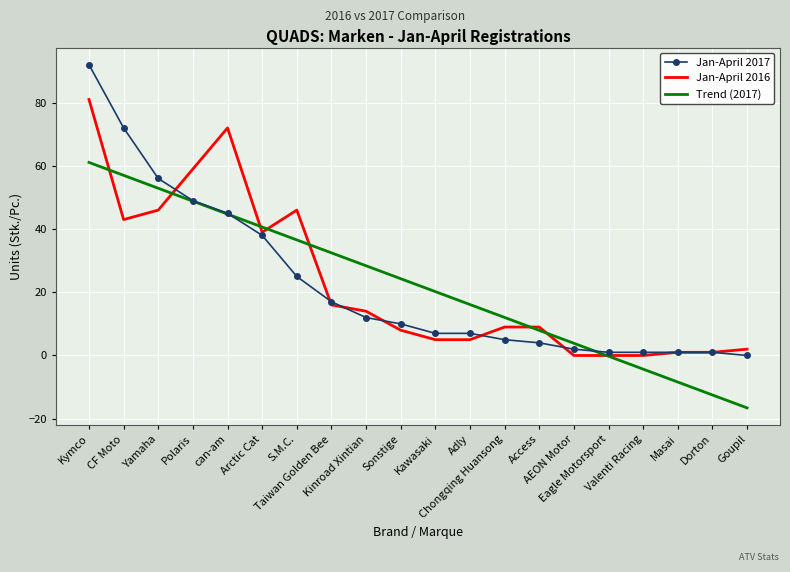

List the series in order of their peak value, highest first.

Jan-April 2017, Jan-April 2016, Trend (2017)